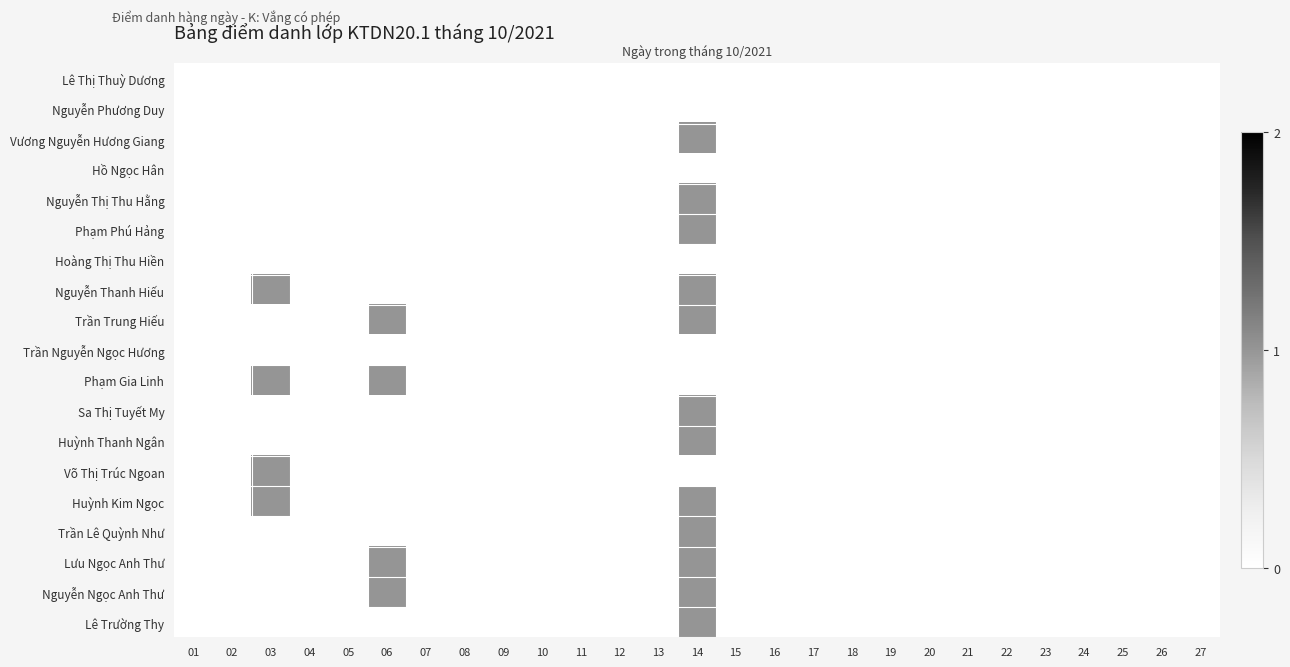

Reading left to right, extract all data points from this chart.

Lê Thị Thuỳ Dương: 01=0	02=0	03=0	04=0	05=0	06=0	07=0	08=0	09=0	10=0	11=0	12=0	13=0	14=0	15=0	16=0	17=0	18=0	19=0	20=0	21=0	22=0	23=0	24=0	25=0	26=0	27=0
Nguyễn Phương Duy: 01=0	02=0	03=0	04=0	05=0	06=0	07=0	08=0	09=0	10=0	11=0	12=0	13=0	14=0	15=0	16=0	17=0	18=0	19=0	20=0	21=0	22=0	23=0	24=0	25=0	26=0	27=0
Vương Nguyễn Hương Giang: 01=0	02=0	03=0	04=0	05=0	06=0	07=0	08=0	09=0	10=0	11=0	12=0	13=0	14=1	15=0	16=0	17=0	18=0	19=0	20=0	21=0	22=0	23=0	24=0	25=0	26=0	27=0
Hồ Ngọc Hân: 01=0	02=0	03=0	04=0	05=0	06=0	07=0	08=0	09=0	10=0	11=0	12=0	13=0	14=0	15=0	16=0	17=0	18=0	19=0	20=0	21=0	22=0	23=0	24=0	25=0	26=0	27=0
Nguyễn Thị Thu Hằng: 01=0	02=0	03=0	04=0	05=0	06=0	07=0	08=0	09=0	10=0	11=0	12=0	13=0	14=1	15=0	16=0	17=0	18=0	19=0	20=0	21=0	22=0	23=0	24=0	25=0	26=0	27=0
Phạm Phú Hảng: 01=0	02=0	03=0	04=0	05=0	06=0	07=0	08=0	09=0	10=0	11=0	12=0	13=0	14=1	15=0	16=0	17=0	18=0	19=0	20=0	21=0	22=0	23=0	24=0	25=0	26=0	27=0
Hoàng Thị Thu Hiền: 01=0	02=0	03=0	04=0	05=0	06=0	07=0	08=0	09=0	10=0	11=0	12=0	13=0	14=0	15=0	16=0	17=0	18=0	19=0	20=0	21=0	22=0	23=0	24=0	25=0	26=0	27=0
Nguyễn Thanh Hiếu: 01=0	02=0	03=1	04=0	05=0	06=0	07=0	08=0	09=0	10=0	11=0	12=0	13=0	14=1	15=0	16=0	17=0	18=0	19=0	20=0	21=0	22=0	23=0	24=0	25=0	26=0	27=0
Trần Trung Hiếu: 01=0	02=0	03=0	04=0	05=0	06=1	07=0	08=0	09=0	10=0	11=0	12=0	13=0	14=1	15=0	16=0	17=0	18=0	19=0	20=0	21=0	22=0	23=0	24=0	25=0	26=0	27=0
Trần Nguyễn Ngọc Hương: 01=0	02=0	03=0	04=0	05=0	06=0	07=0	08=0	09=0	10=0	11=0	12=0	13=0	14=0	15=0	16=0	17=0	18=0	19=0	20=0	21=0	22=0	23=0	24=0	25=0	26=0	27=0
Phạm Gia Linh: 01=0	02=0	03=1	04=0	05=0	06=1	07=0	08=0	09=0	10=0	11=0	12=0	13=0	14=0	15=0	16=0	17=0	18=0	19=0	20=0	21=0	22=0	23=0	24=0	25=0	26=0	27=0
Sa Thị Tuyết My: 01=0	02=0	03=0	04=0	05=0	06=0	07=0	08=0	09=0	10=0	11=0	12=0	13=0	14=1	15=0	16=0	17=0	18=0	19=0	20=0	21=0	22=0	23=0	24=0	25=0	26=0	27=0
Huỳnh Thanh Ngân: 01=0	02=0	03=0	04=0	05=0	06=0	07=0	08=0	09=0	10=0	11=0	12=0	13=0	14=1	15=0	16=0	17=0	18=0	19=0	20=0	21=0	22=0	23=0	24=0	25=0	26=0	27=0
Võ Thị Trúc Ngoan: 01=0	02=0	03=1	04=0	05=0	06=0	07=0	08=0	09=0	10=0	11=0	12=0	13=0	14=0	15=0	16=0	17=0	18=0	19=0	20=0	21=0	22=0	23=0	24=0	25=0	26=0	27=0
Huỳnh Kim Ngọc: 01=0	02=0	03=1	04=0	05=0	06=0	07=0	08=0	09=0	10=0	11=0	12=0	13=0	14=1	15=0	16=0	17=0	18=0	19=0	20=0	21=0	22=0	23=0	24=0	25=0	26=0	27=0
Trần Lê Quỳnh Như: 01=0	02=0	03=0	04=0	05=0	06=0	07=0	08=0	09=0	10=0	11=0	12=0	13=0	14=1	15=0	16=0	17=0	18=0	19=0	20=0	21=0	22=0	23=0	24=0	25=0	26=0	27=0
Lưu Ngọc Anh Thư: 01=0	02=0	03=0	04=0	05=0	06=1	07=0	08=0	09=0	10=0	11=0	12=0	13=0	14=1	15=0	16=0	17=0	18=0	19=0	20=0	21=0	22=0	23=0	24=0	25=0	26=0	27=0
Nguyễn Ngọc Anh Thư: 01=0	02=0	03=0	04=0	05=0	06=1	07=0	08=0	09=0	10=0	11=0	12=0	13=0	14=1	15=0	16=0	17=0	18=0	19=0	20=0	21=0	22=0	23=0	24=0	25=0	26=0	27=0
Lê Trường Thy: 01=0	02=0	03=0	04=0	05=0	06=0	07=0	08=0	09=0	10=0	11=0	12=0	13=0	14=1	15=0	16=0	17=0	18=0	19=0	20=0	21=0	22=0	23=0	24=0	25=0	26=0	27=0